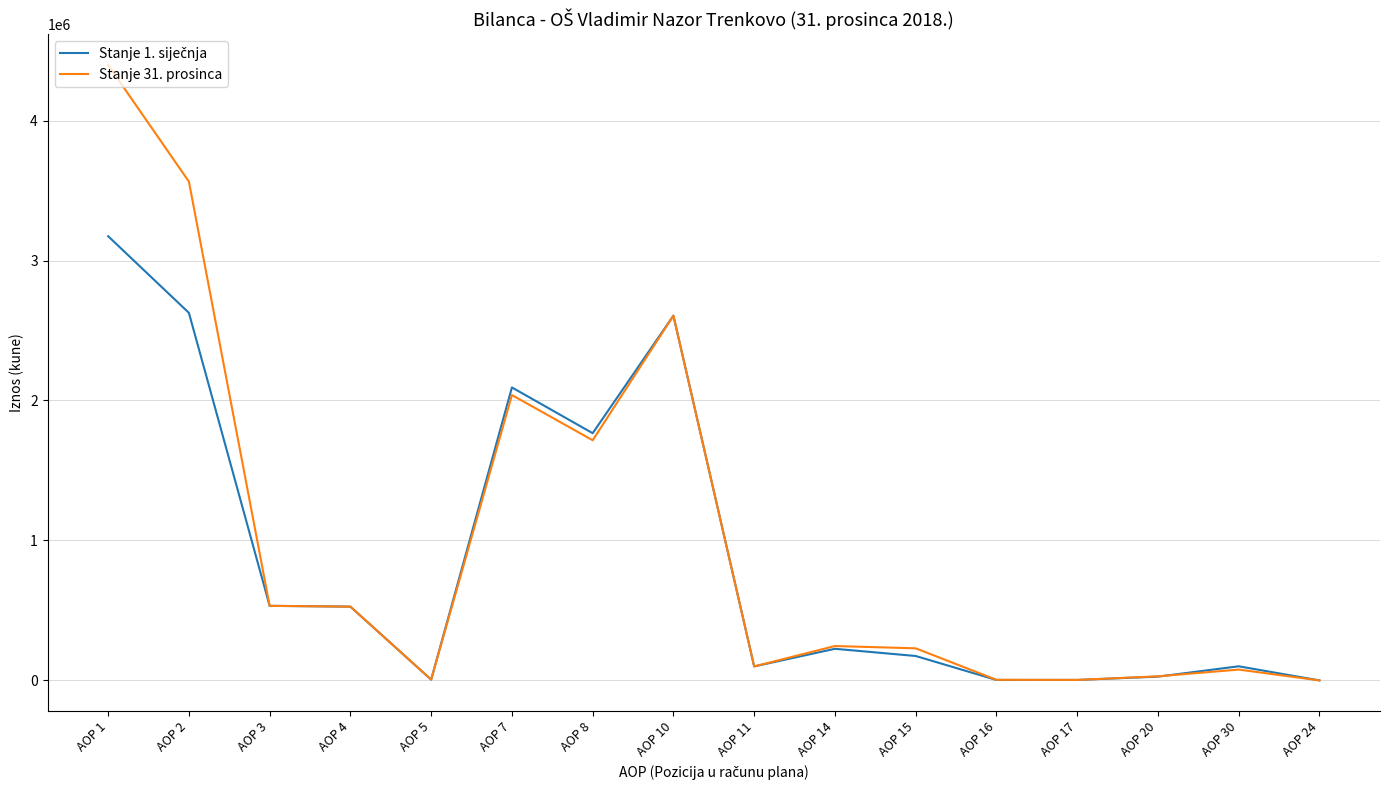

Where is Stanje 31. prosinca nearest to the value 2198494?

AOP 7